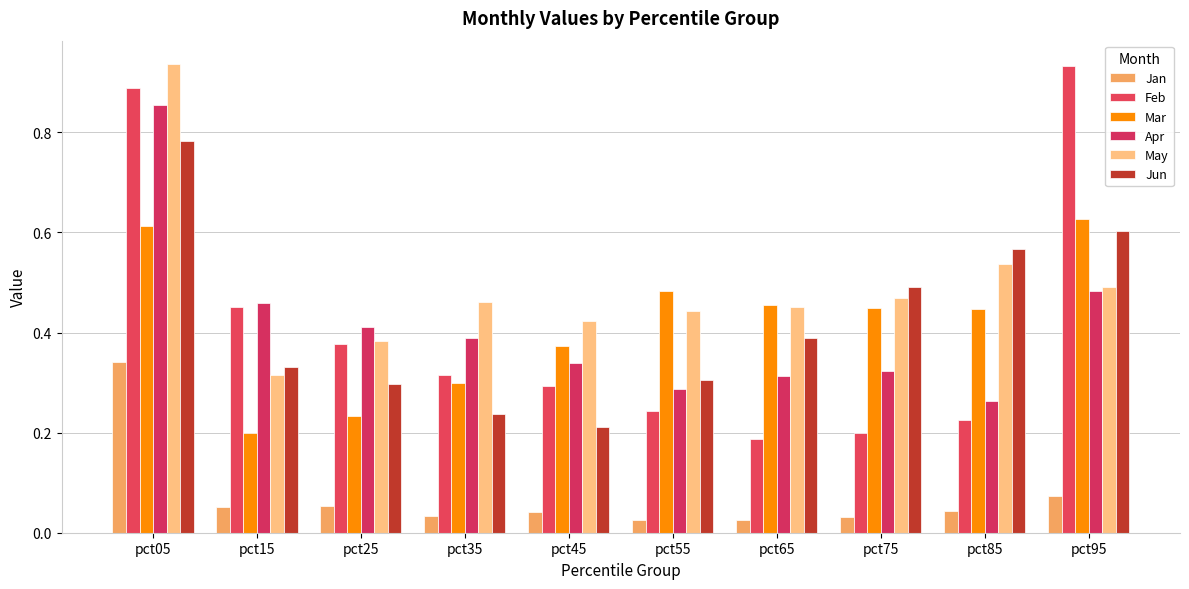

The May series shows 0.9 at pct05. True or false?

True